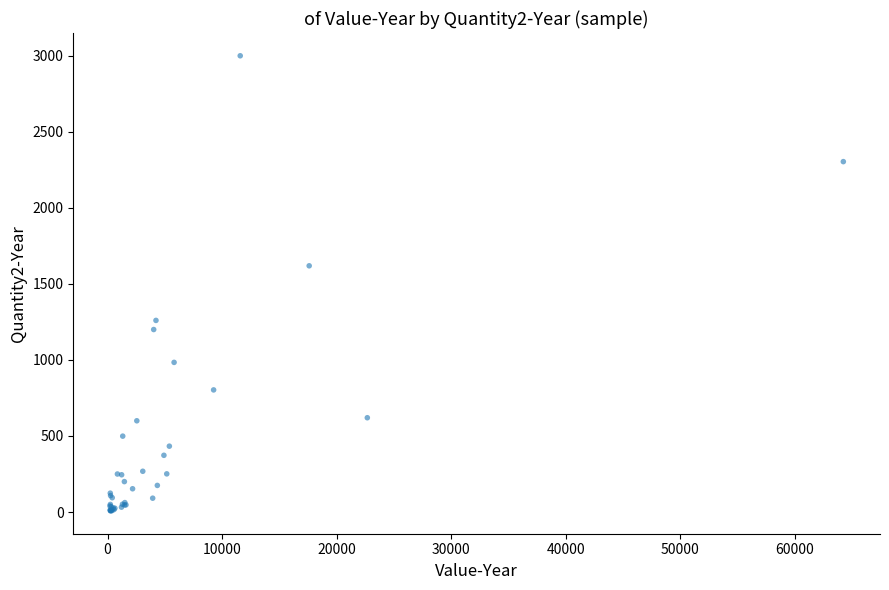

What Y value in the scatter plot is closest to 1503?

1619